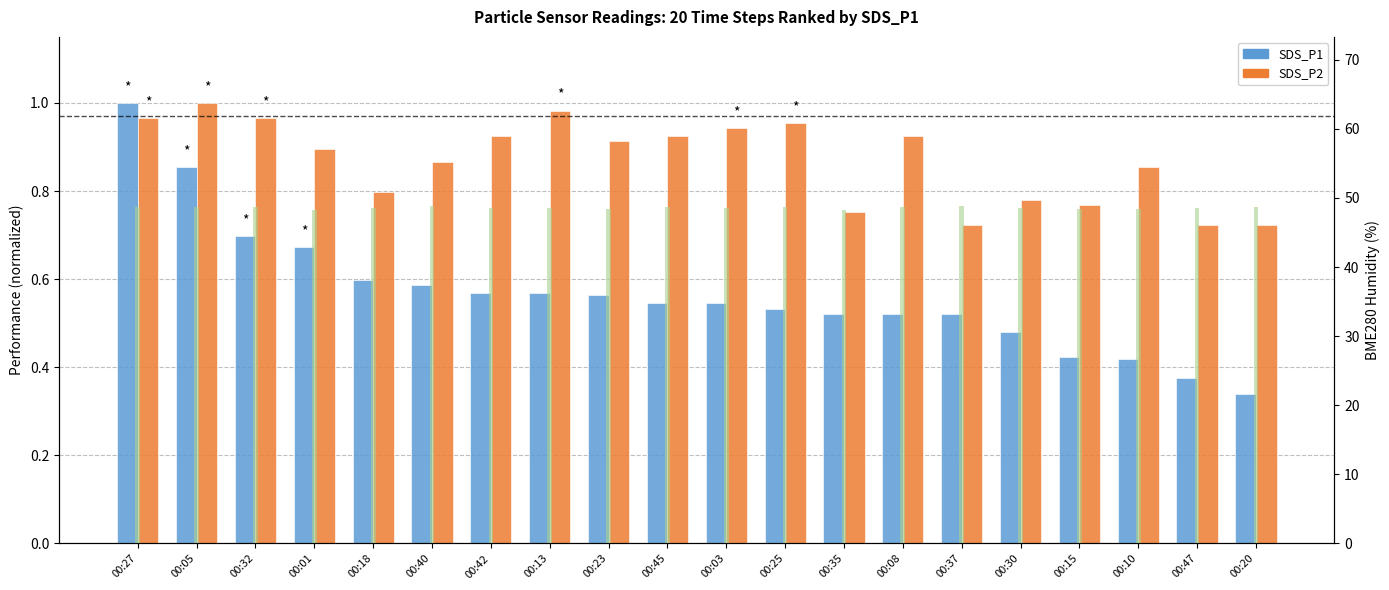

What is the total value across all series at 00:25?

50.2